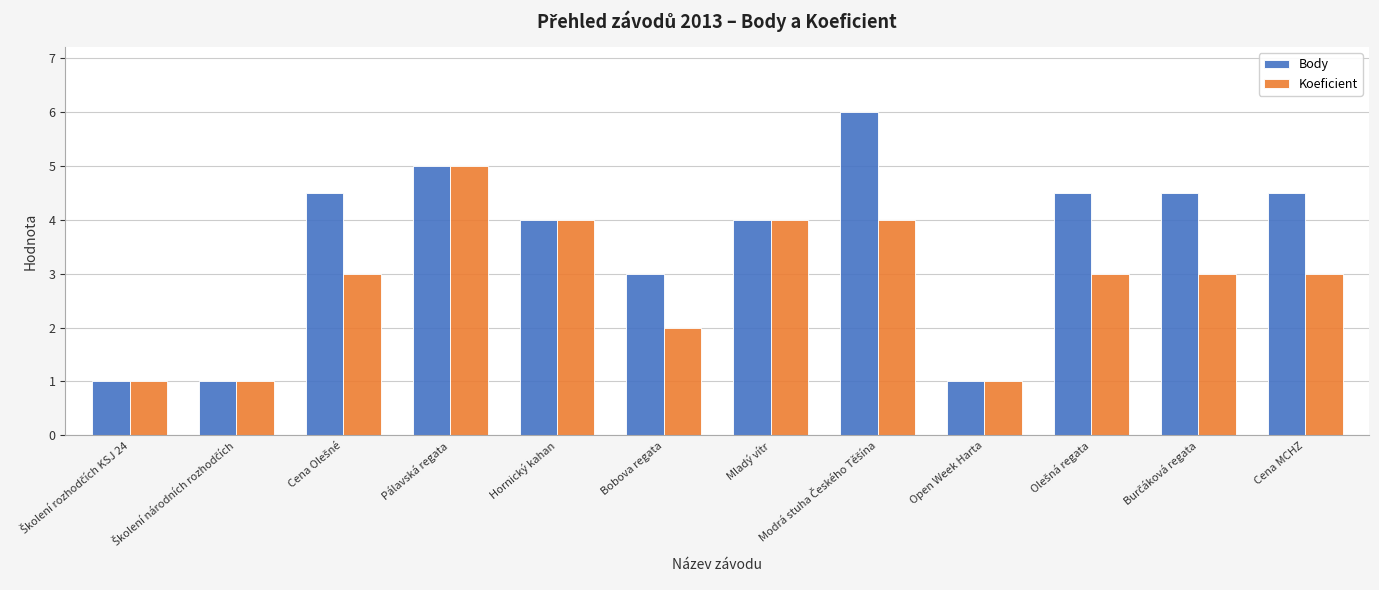

Is it true that Body equals 1.8 at Hornický kahan?

False